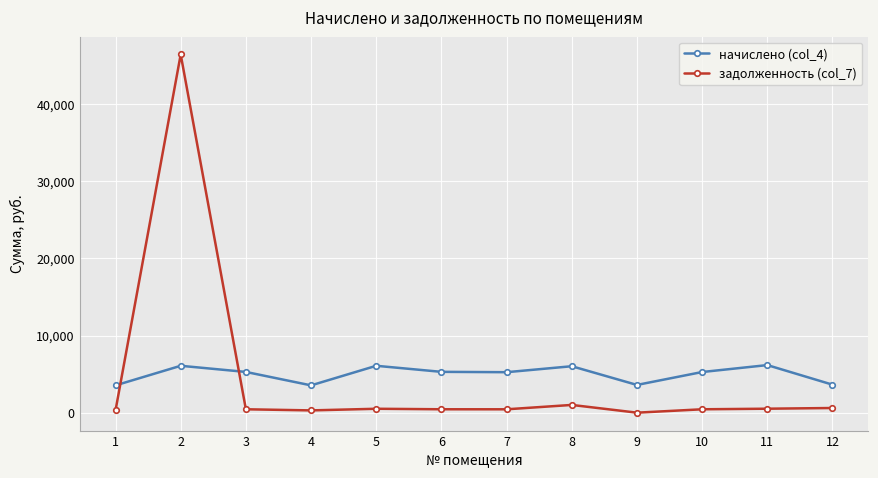

List the series in order of their peak value, lowest first.

начислено (col_4), задолженность (col_7)